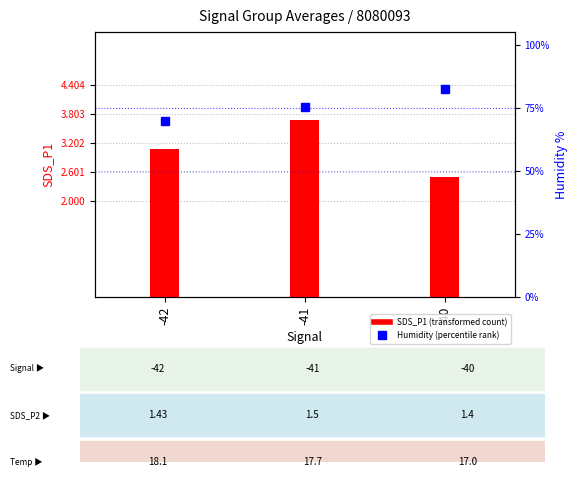

What is the sum of the Humidity (percentile rank) values at -40 and -42?

152.1